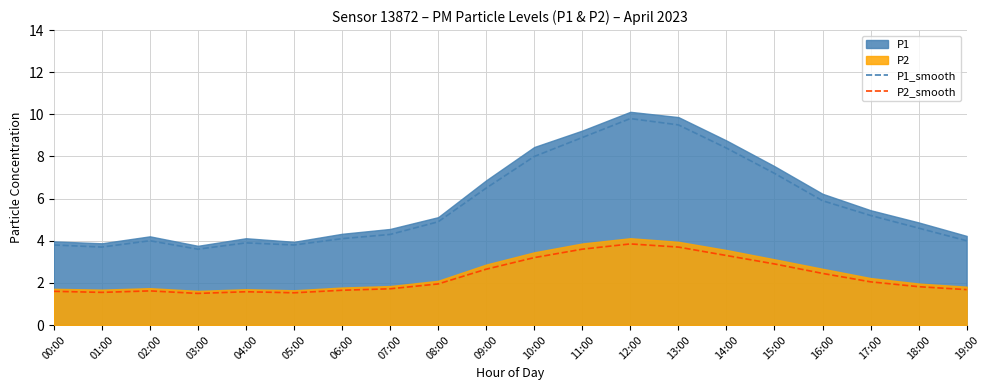

Where does the P1_smooth series first go above 4?

06:00